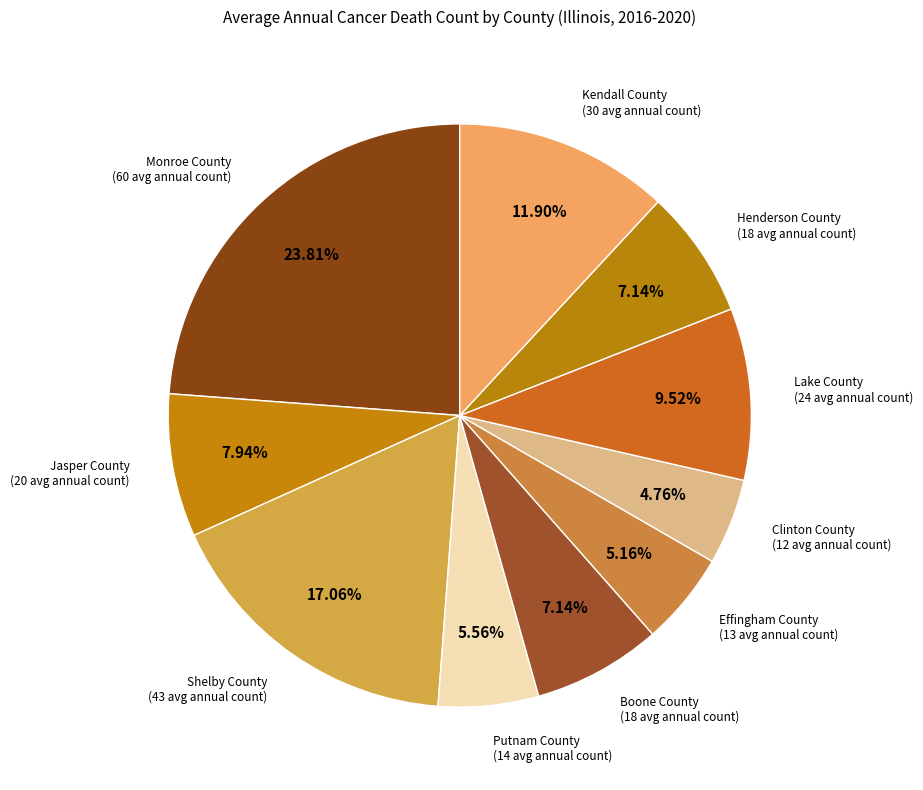

What percentage is the Henderson County slice, to the nearest percent?

7%